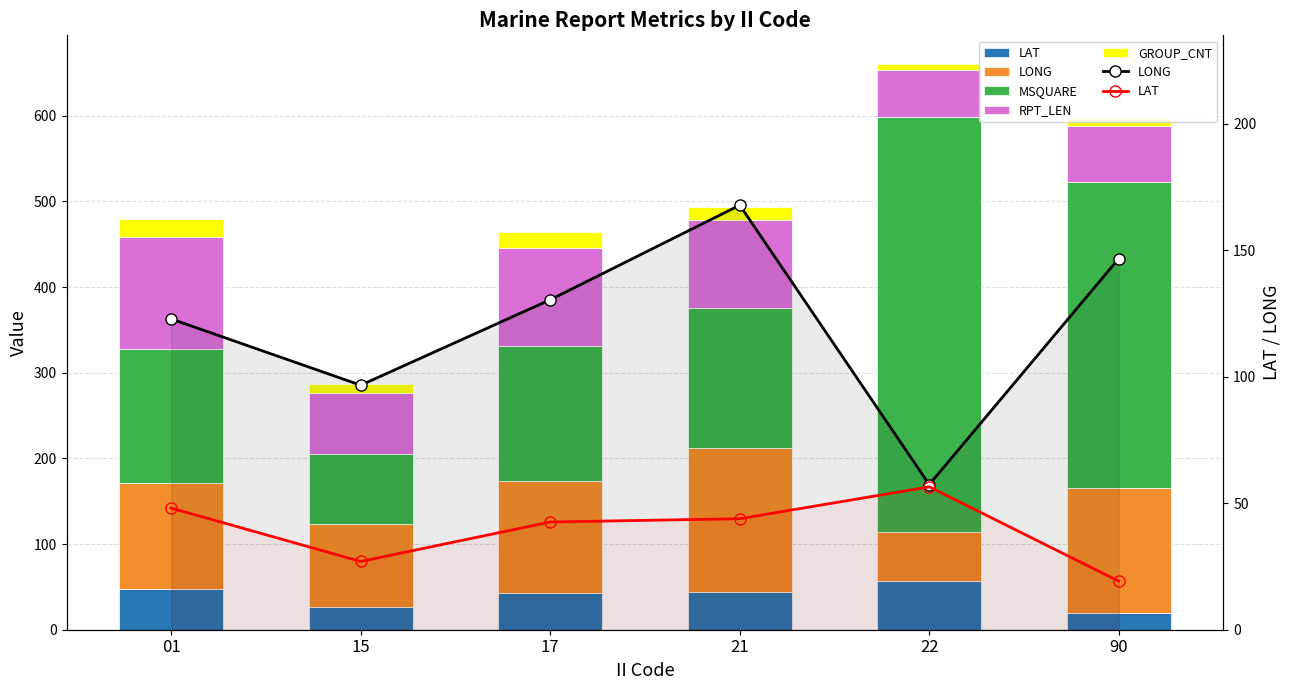

The value of MSQUARE at 01 is 157.0. True or false?

True